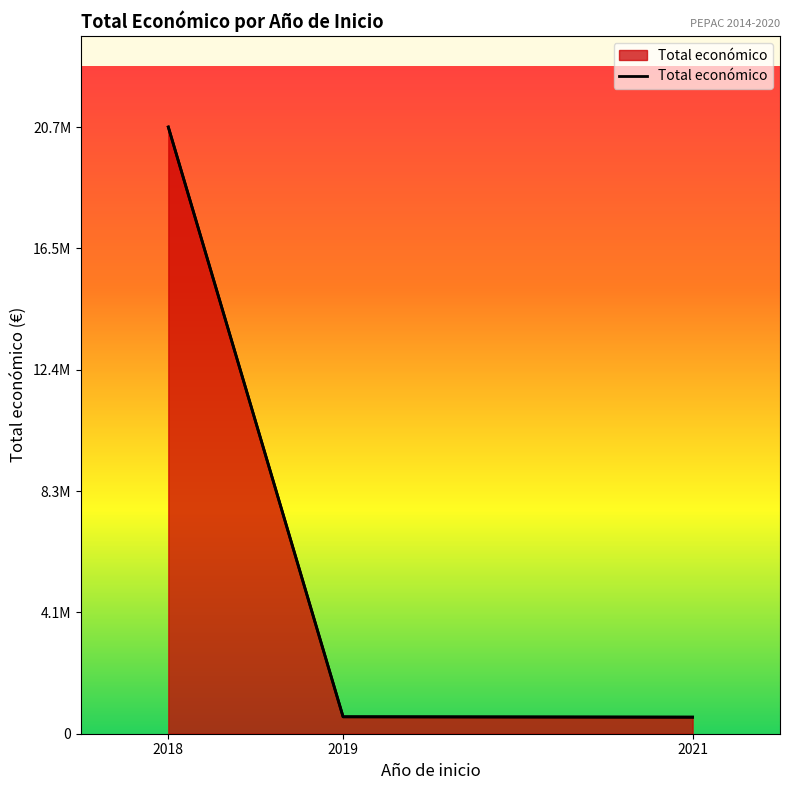

List the labels in order of value, smallest first.

2021, 2019, 2018